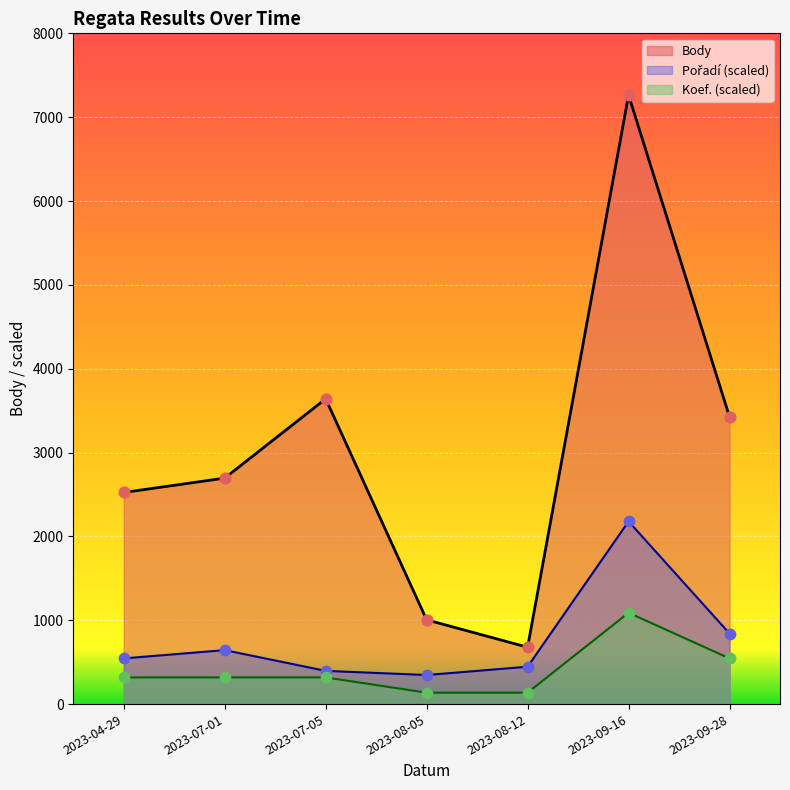

At how many categories does at least one series exceed 6914?

1